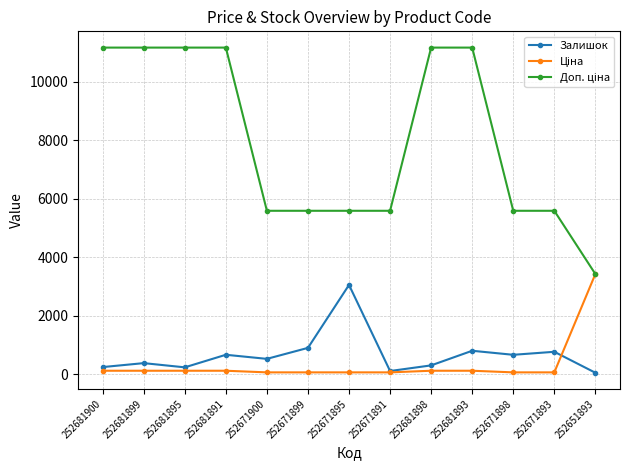

At how many categories does at least one series exceed 7404?

6